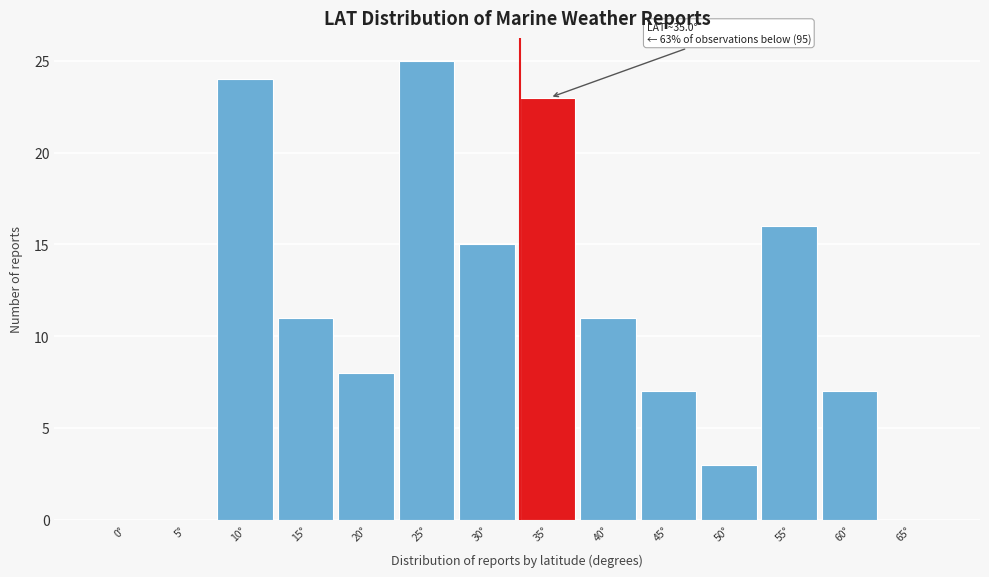

Reading right to left, list all the values displayed in this chart.

65°=0	60°=7	55°=16	50°=3	45°=7	40°=11	35°=23	30°=15	25°=25	20°=8	15°=11	10°=24	5°=0	0°=0